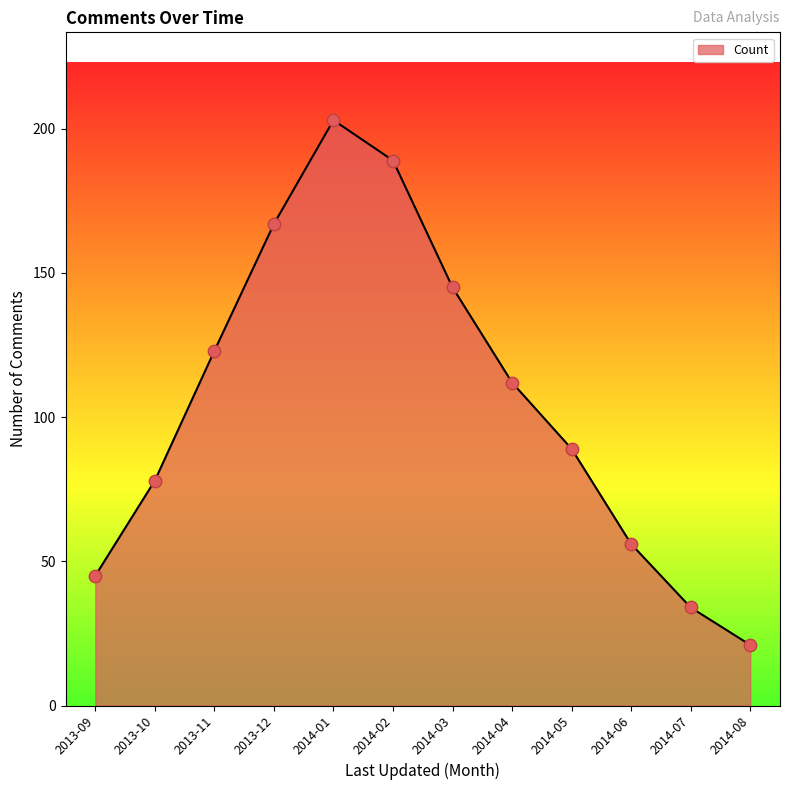

Between 2013-09 and 2014-07, which is larger?

2013-09